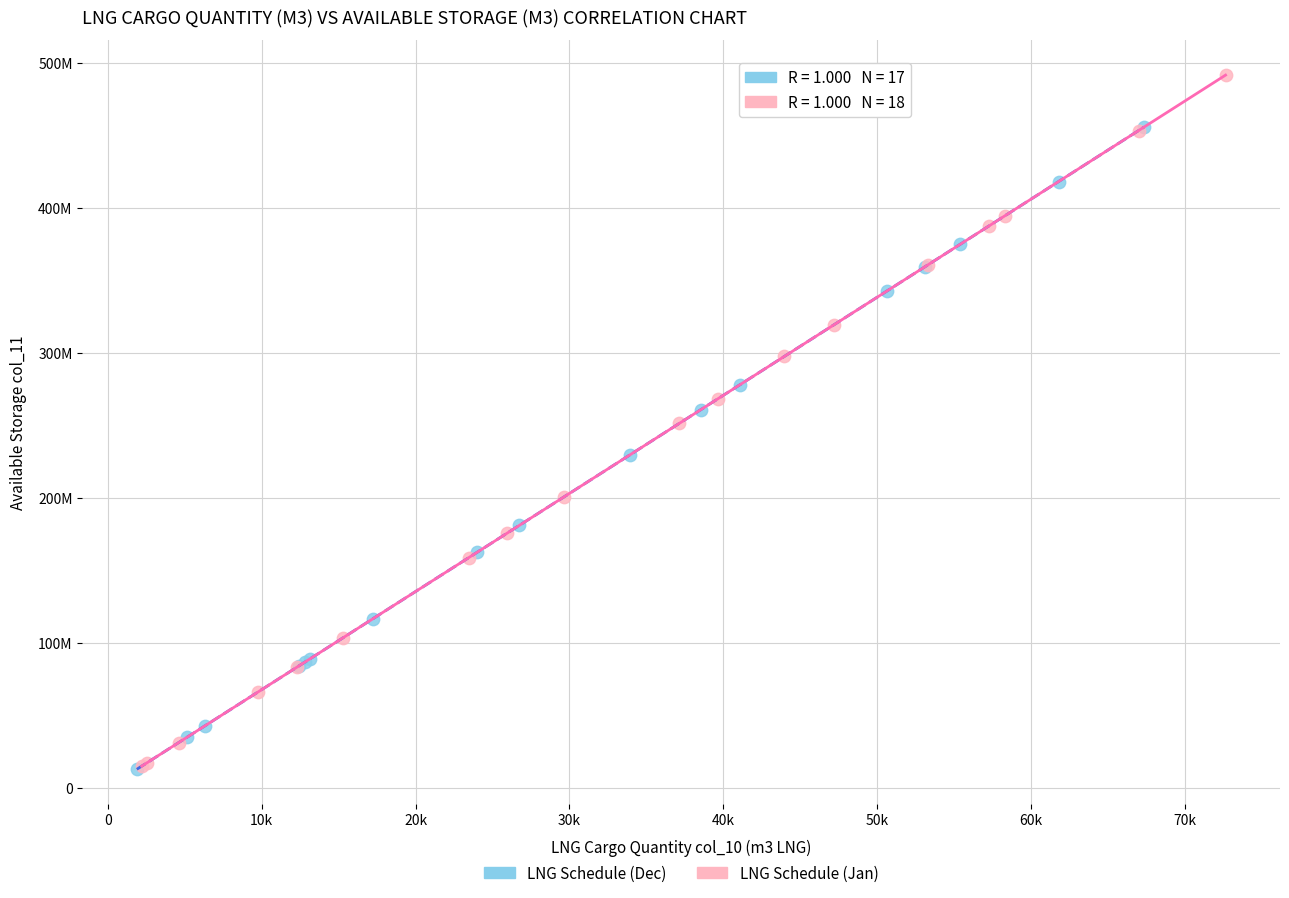

Which series has the widest spread of Y values?

LNG Schedule (Jan)